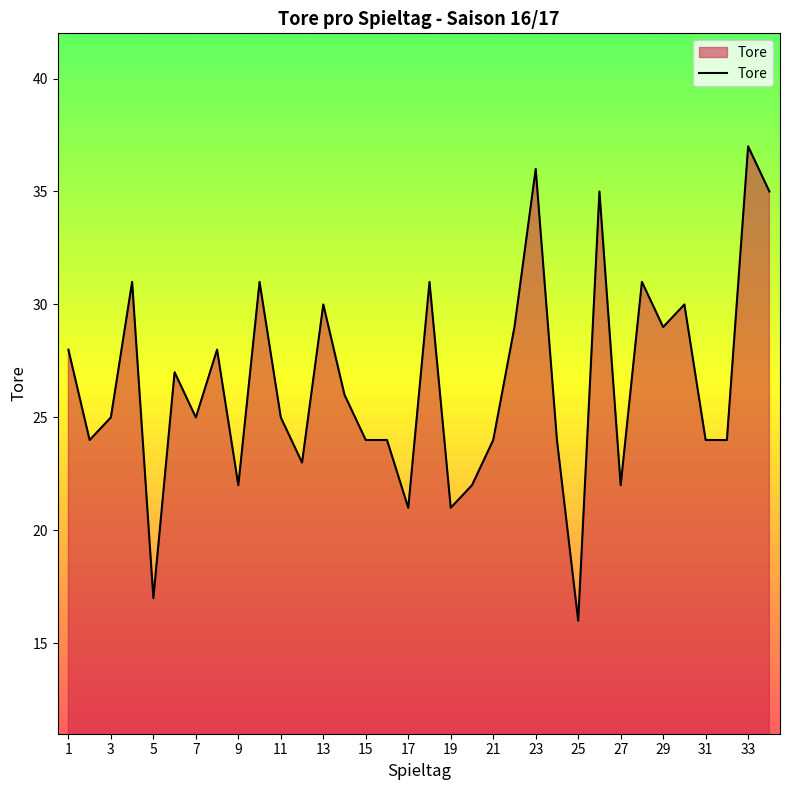

What is the maximum value shown in the chart?

37